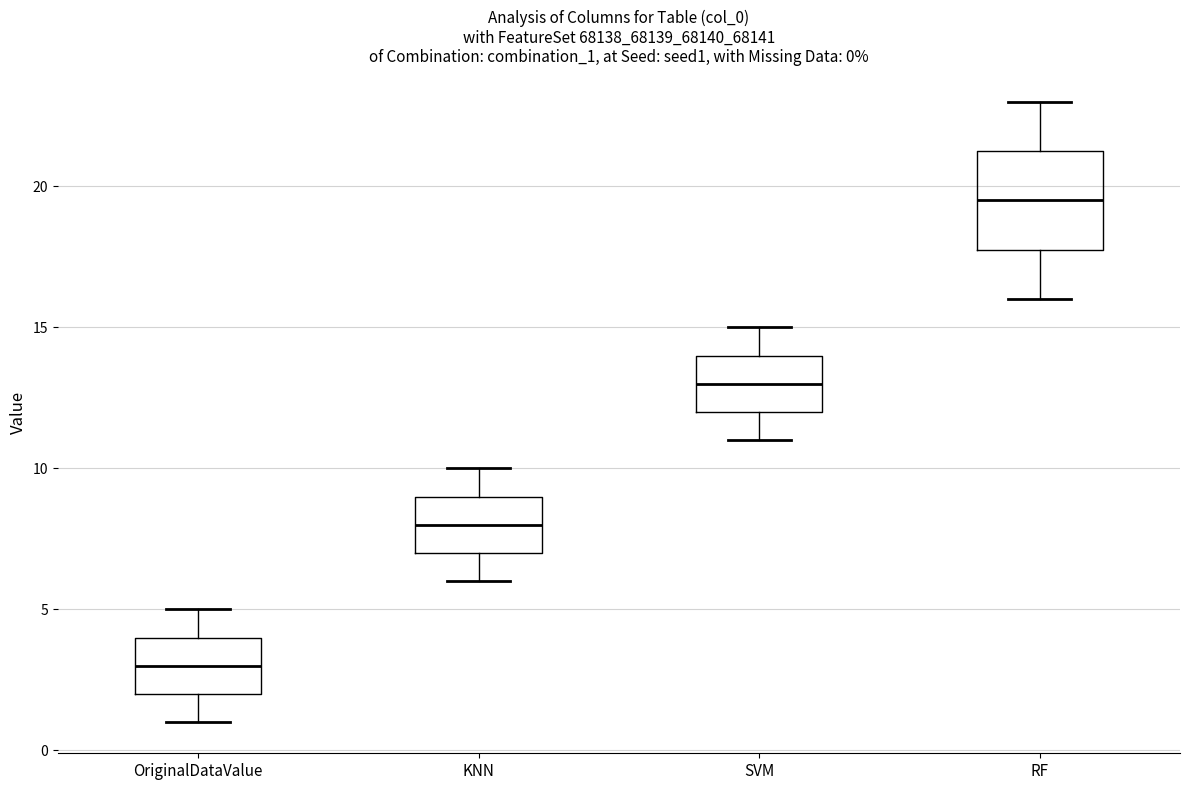

Which box's median line is the highest?

RF